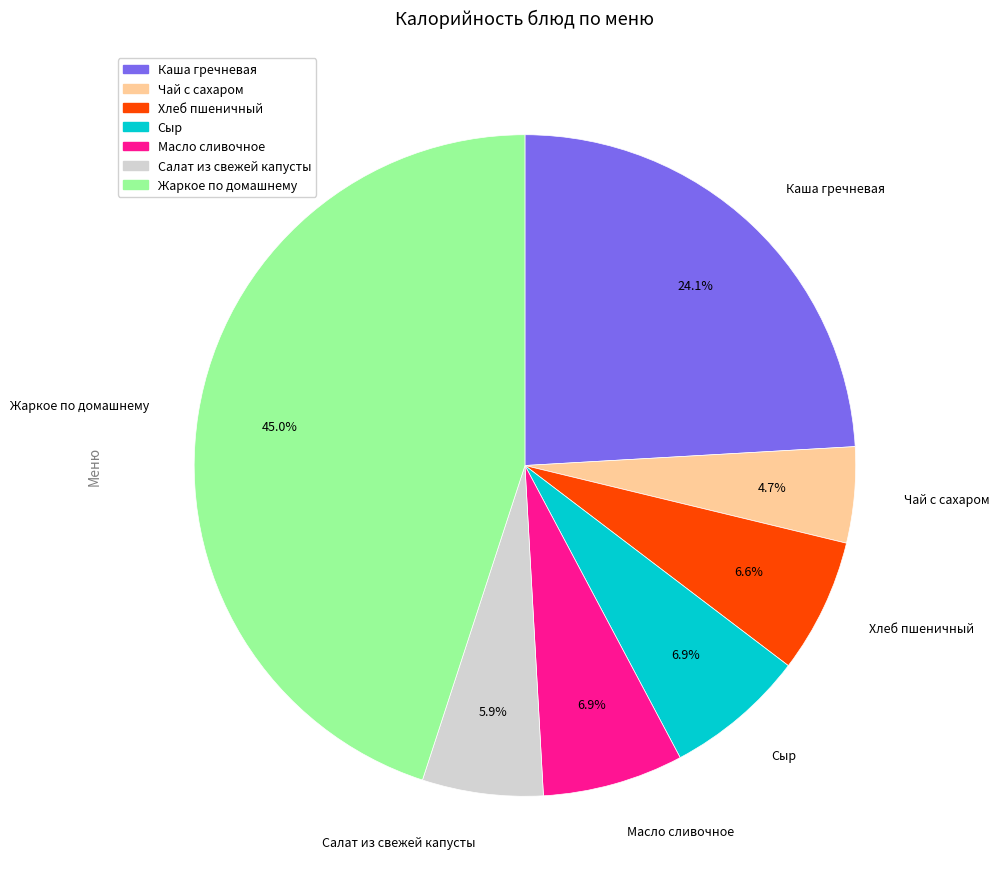

To the nearest percent, what is the combined percentage of Жаркое по домашнему and Салат из свежей капусты?

51%